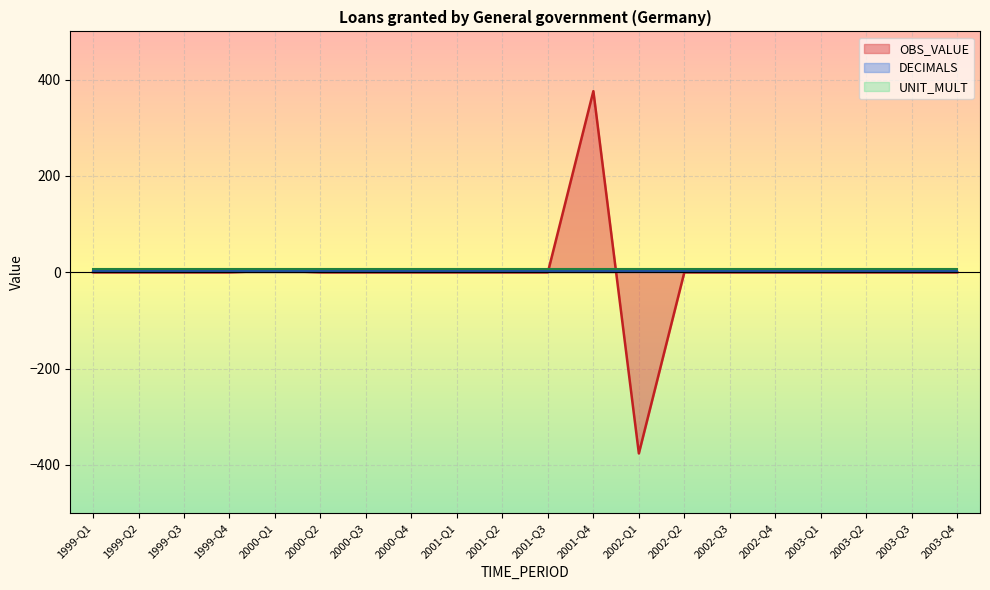

List the labels in order of OBS_VALUE value, largest first.

2001-Q4, 2000-Q1, 1999-Q1, 1999-Q2, 1999-Q3, 1999-Q4, 2000-Q2, 2000-Q3, 2000-Q4, 2001-Q1, 2001-Q2, 2001-Q3, 2002-Q2, 2002-Q3, 2002-Q4, 2003-Q1, 2003-Q2, 2003-Q3, 2003-Q4, 2002-Q1